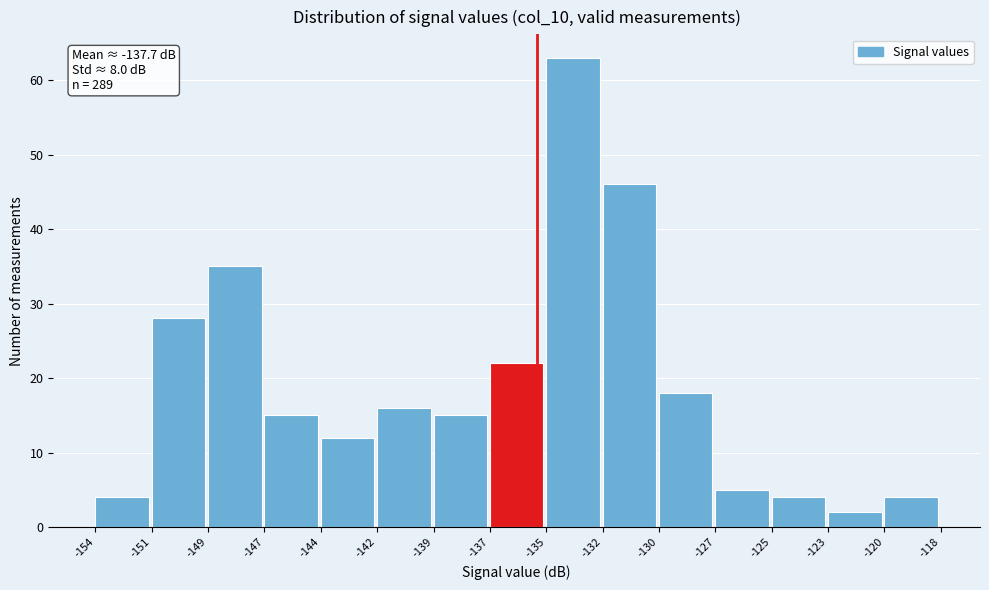

Reading left to right, extract all data points from this chart.

-154=4	-151=28	-149=35	-147=15	-144=12	-142=16	-139=15	-137=22	-135=63	-132=46	-130=18	-127=5	-125=4	-123=2	-120=4